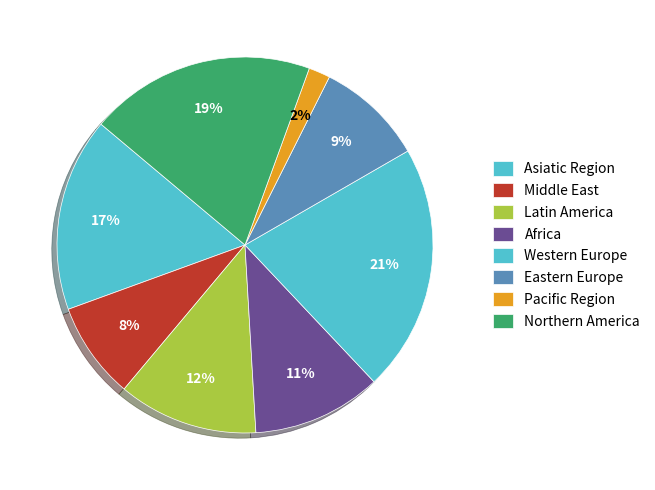

Between Northern America and Latin America, which is larger?

Northern America